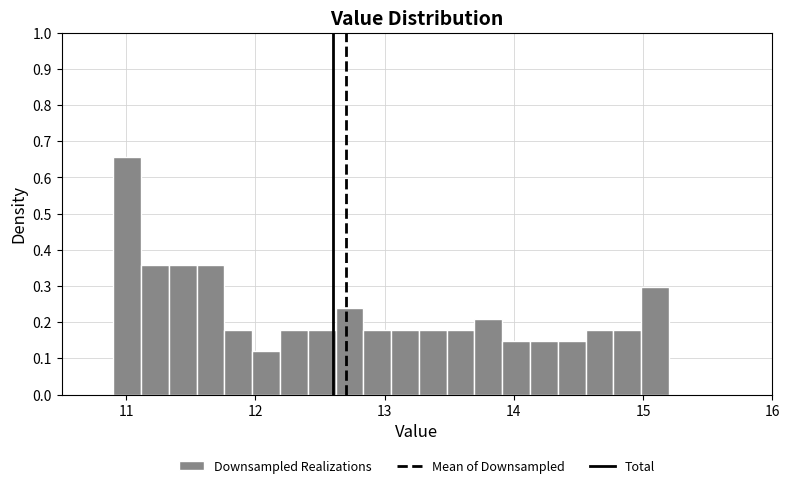

Read against the x-axis, roughly where is the centre of the tallest bar?

11.0